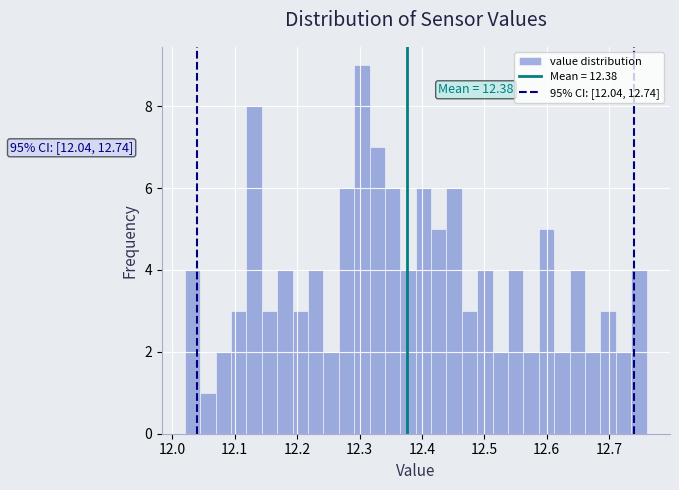

Read against the x-axis, roughly where is the centre of the tallest bar?

12.30